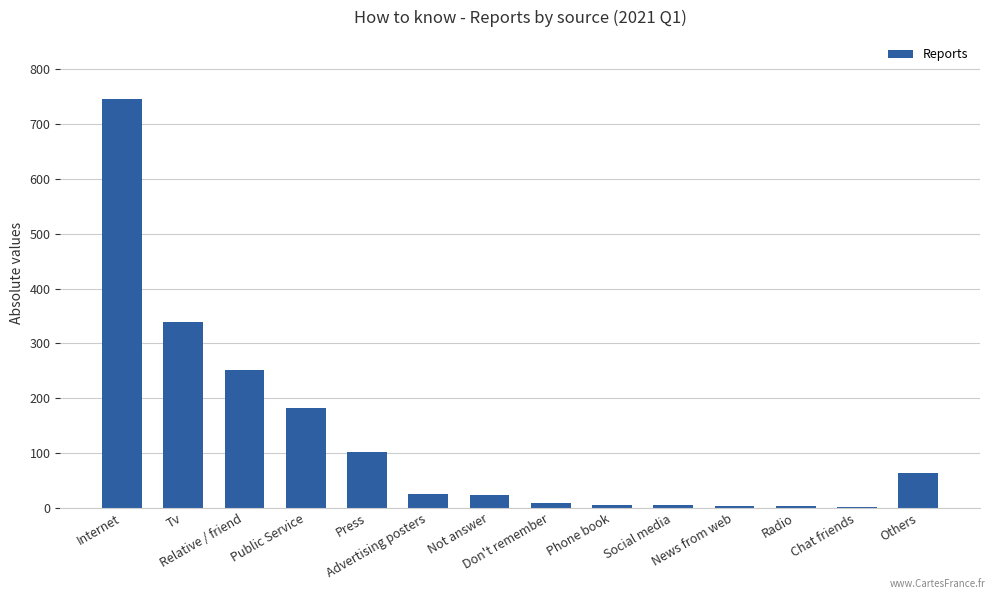

Are the bars grouped side by side (vs. stacked)?

No